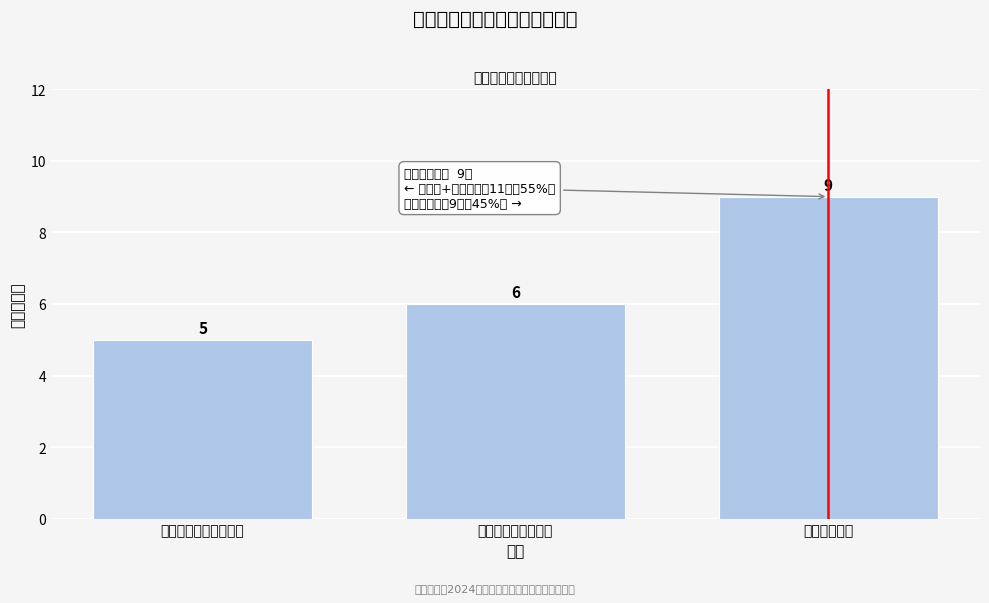

Reading right to left, what are all the values shown in this chart?

汽车工程学院=9	信息科学与工程学院=6	计算机科学与技术学院=5